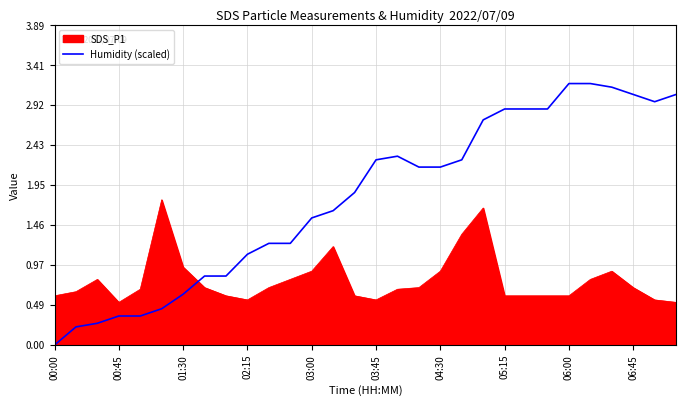

Which series has the largest total across all categories?

Humidity (scaled)